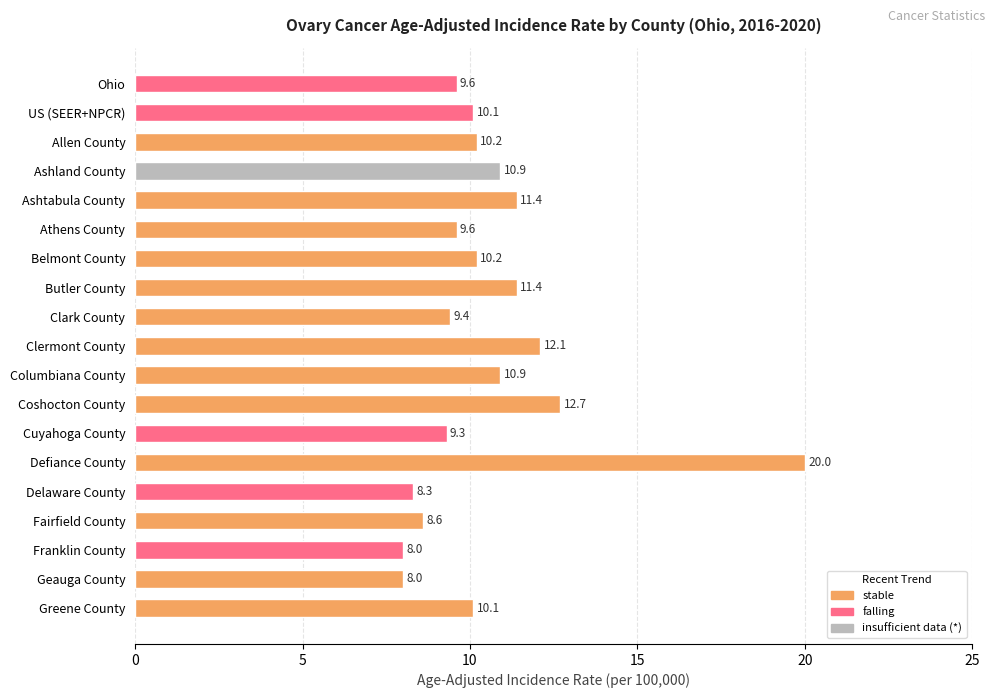

How many data points are less than 10?

8